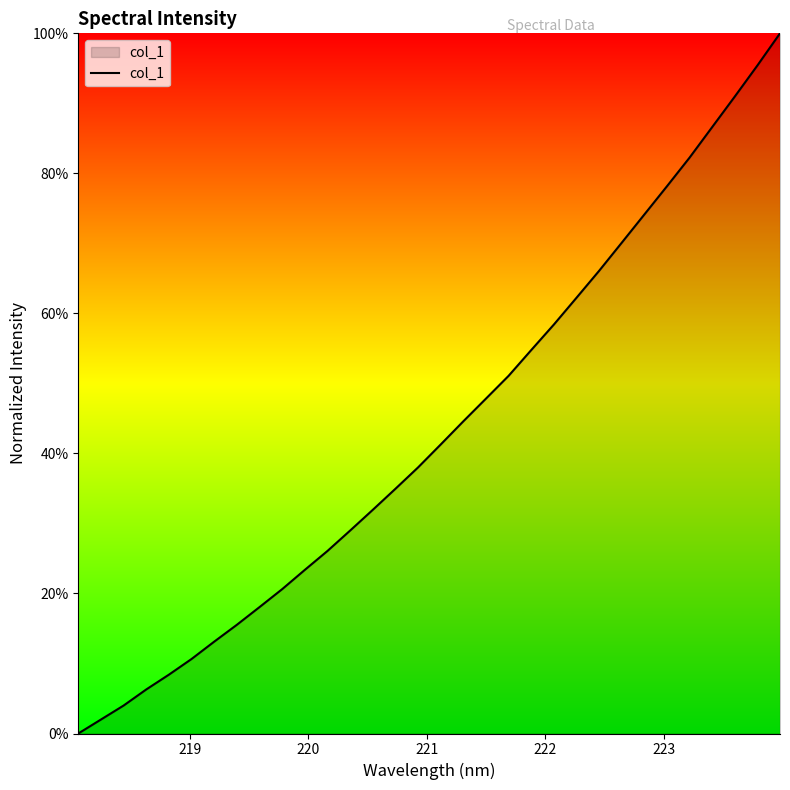

What is the maximum value shown in the chart?

100.0